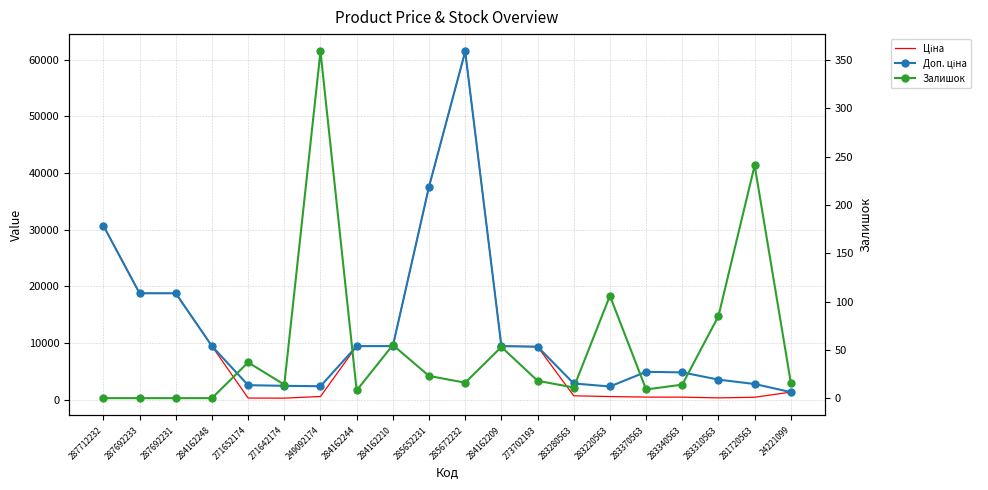

Reading left to right, transcribe all the data shown in this chart.

Ціна: 30717.1	18796.8	18796.8	9480.1	324.8	310.3	603.7	9480.1	9480.1	37593.6	61434.3	9480.1	9384.0	724.5	591.6	495.0	485.4	357.4	467.3	1375.4
Доп. ціна: 30717.1	18796.8	18796.8	9480.1	2598.3	2482.4	2414.8	9480.1	9480.1	37593.6	61434.3	9480.1	9384.0	2897.8	2366.5	4950.4	4853.8	3573.9	2803.6	1375.0
Залишок: 0.0	0.0	0.0	0.0	37.0	14.0	359.0	8.0	55.0	23.0	16.0	53.0	18.0	11.0	106.0	9.0	14.0	85.0	241.0	16.0